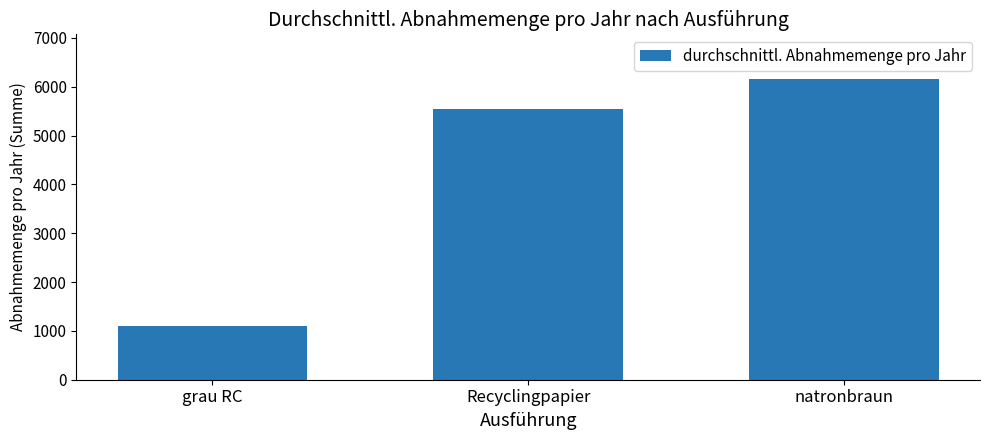

How many values are between 1100 and 6150?

3